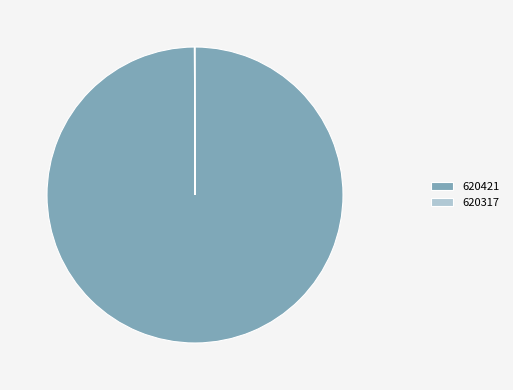

Which category has the biggest portion of the pie?

620421